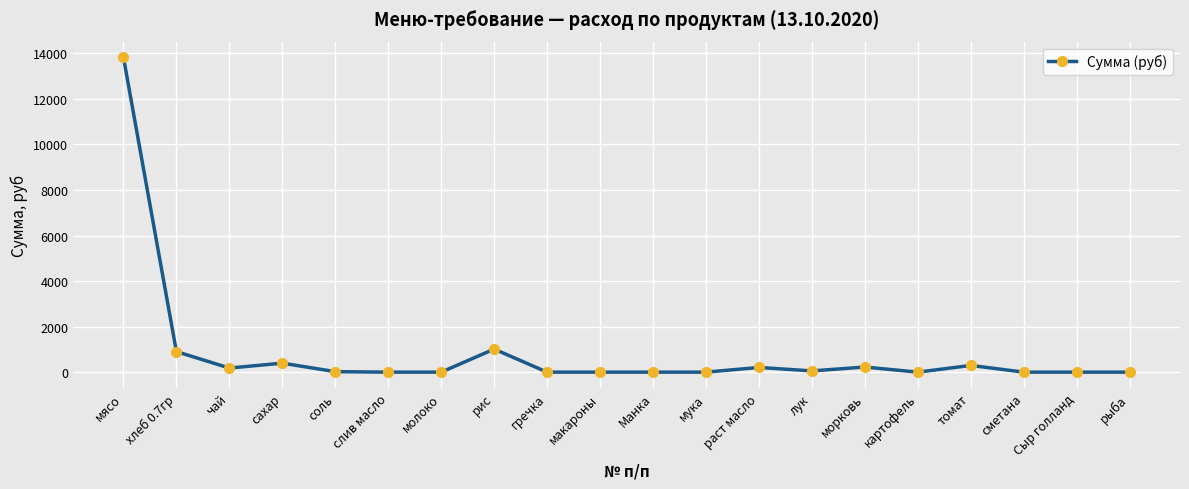

Where does the data first go above 21?

мясо